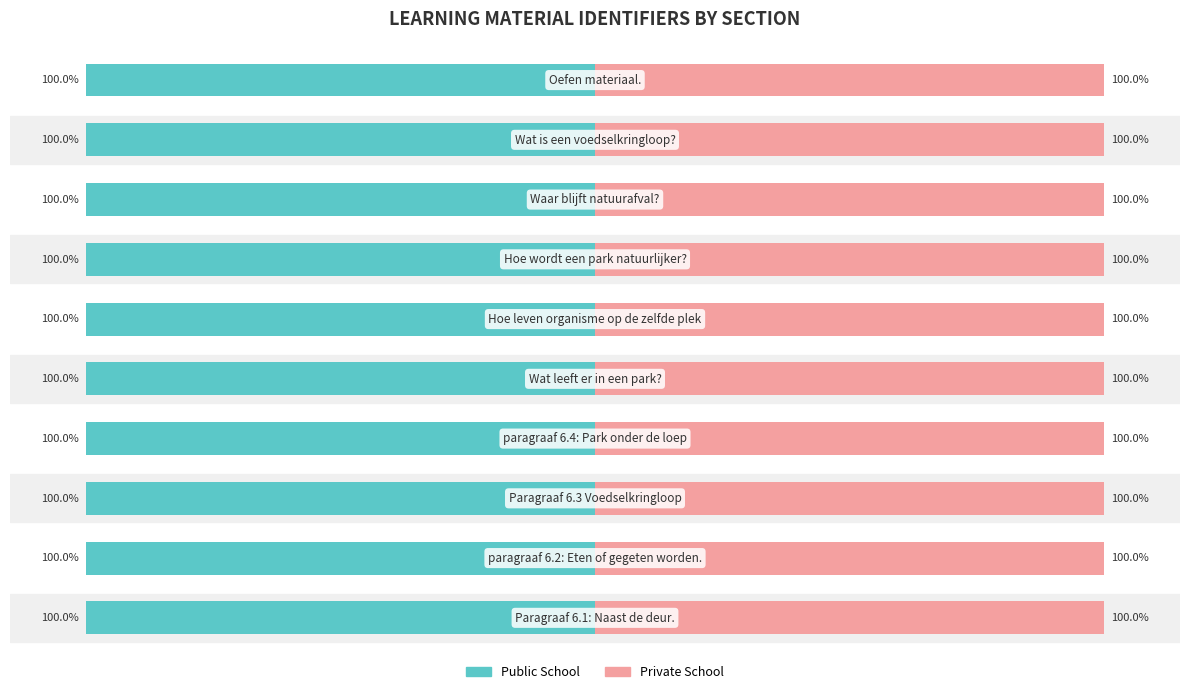

What is the sum of the Public School values at 9 and 1?

-200.0